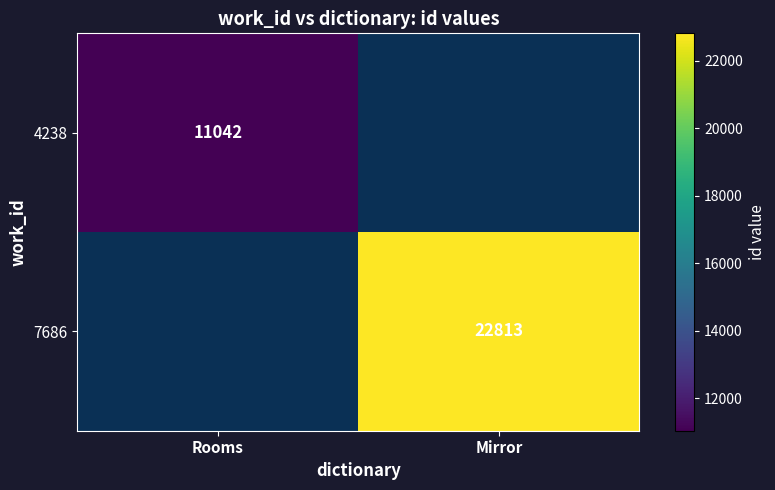

The value of 7686 at Mirror is 22813. True or false?

True